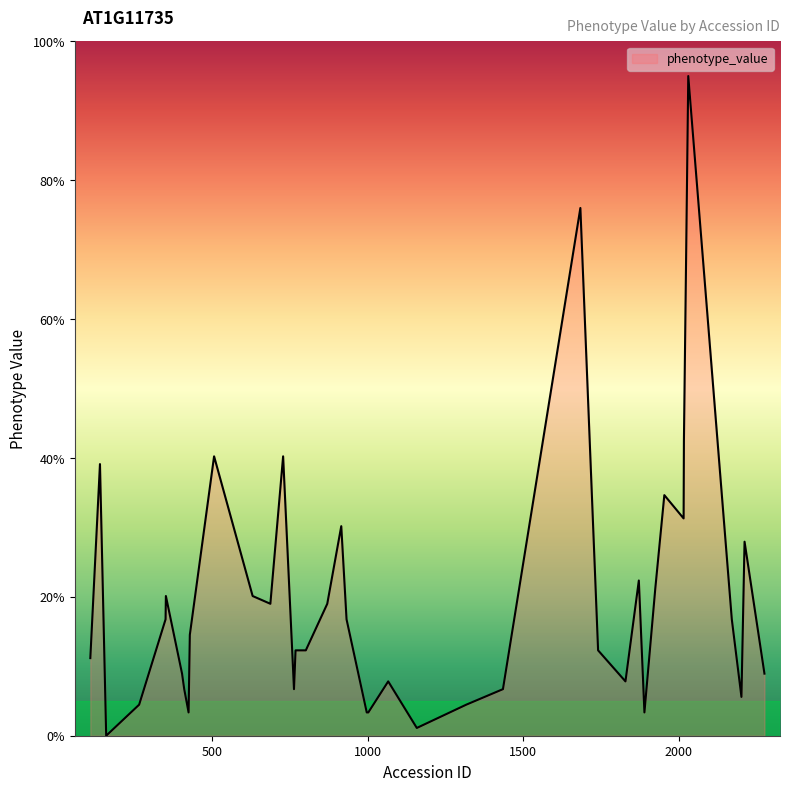

What is the maximum value shown in the chart?

95.0